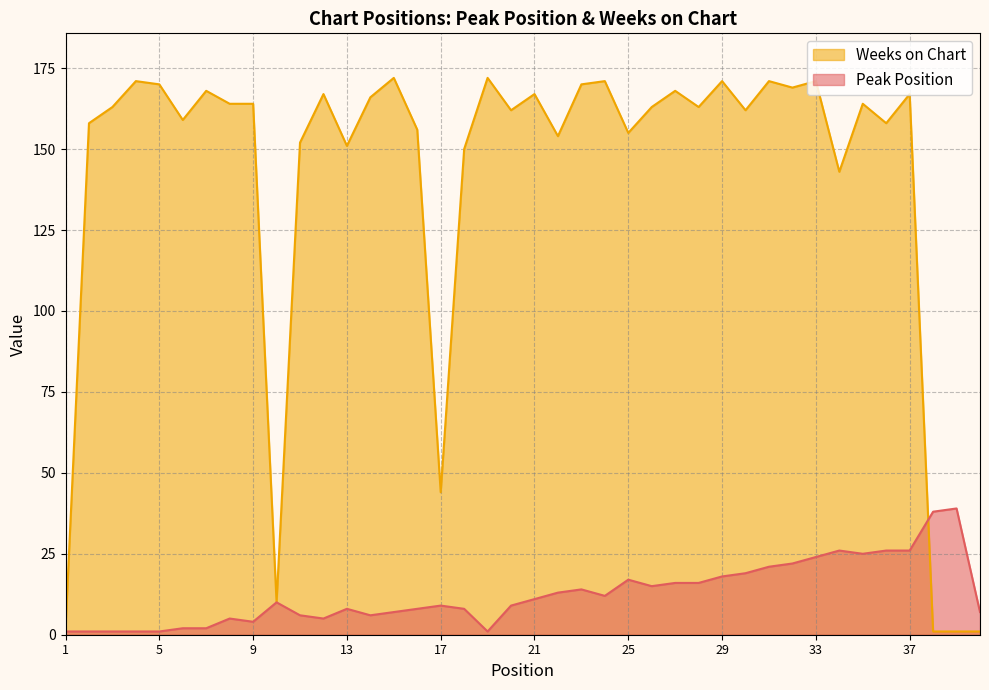

The Peak Position series shows 8 at 23. True or false?

False